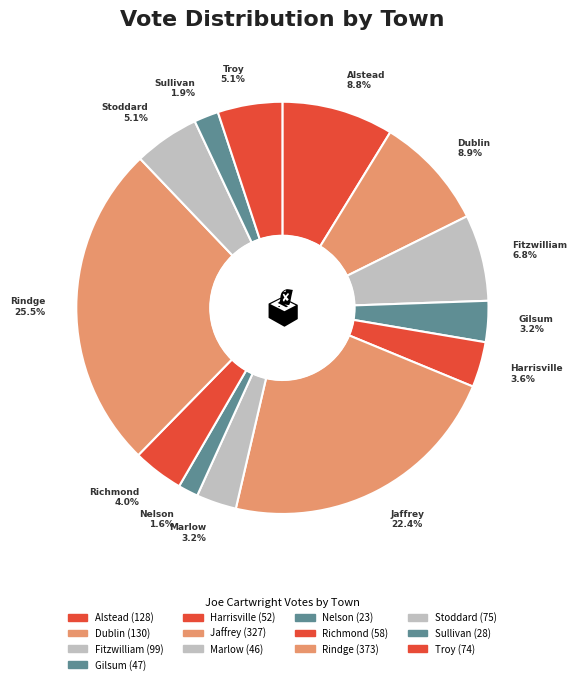

Count the number of slices in the pie.

13